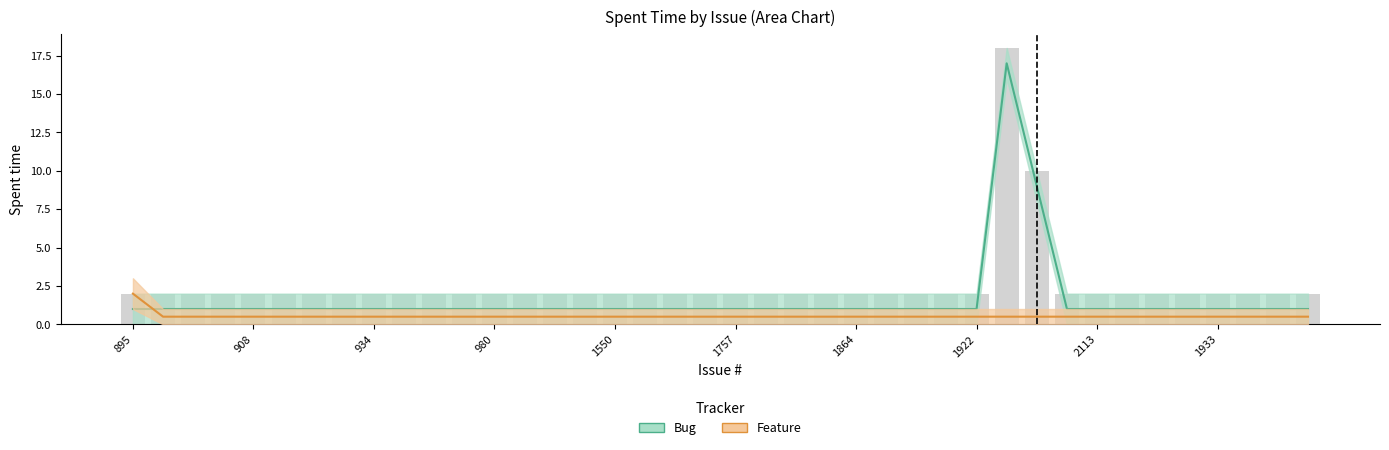

What is the difference between the Feature values at 1550 and 895?

1.5